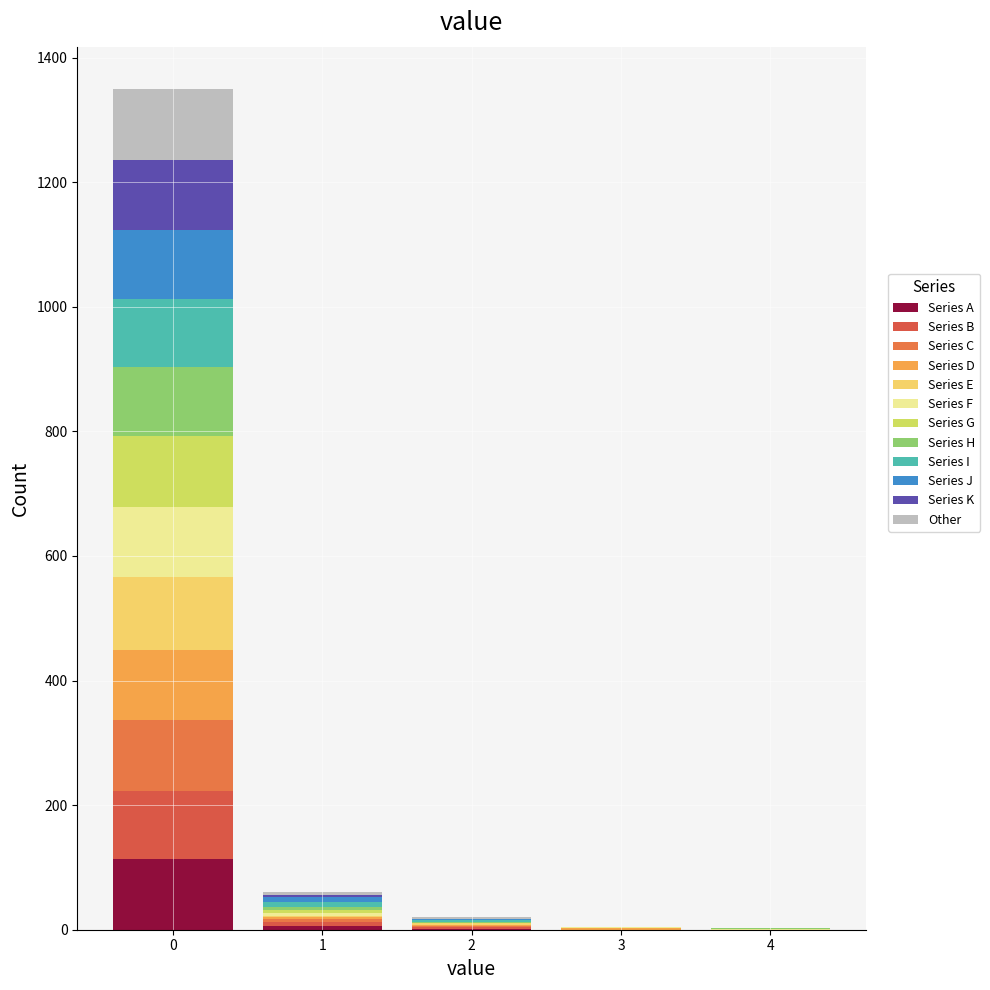

Reading left to right, list every stacked bar in this chart as the range it spans on the x-axis followed by its total height. The values are not printed on the chart, so give them approximately, as read against the axis.

-0.5 to 0.5: 1360
0.5 to 1.5: 60
1.5 to 2.5: 20
2.5 to 3.5: under 20
3.5 to 4.5: under 20